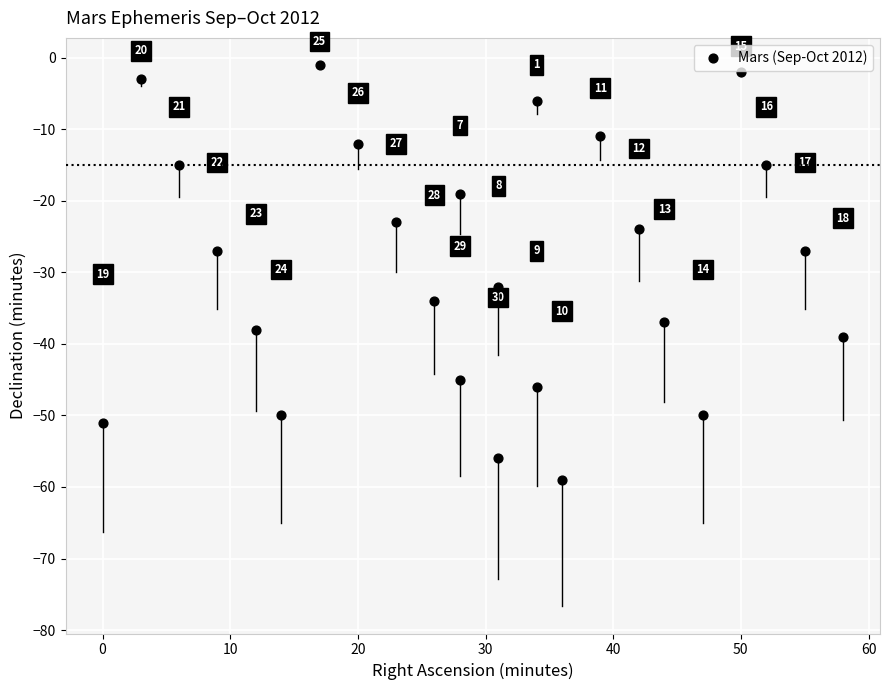

What Y value in the scatter plot is closest to -30?

-32